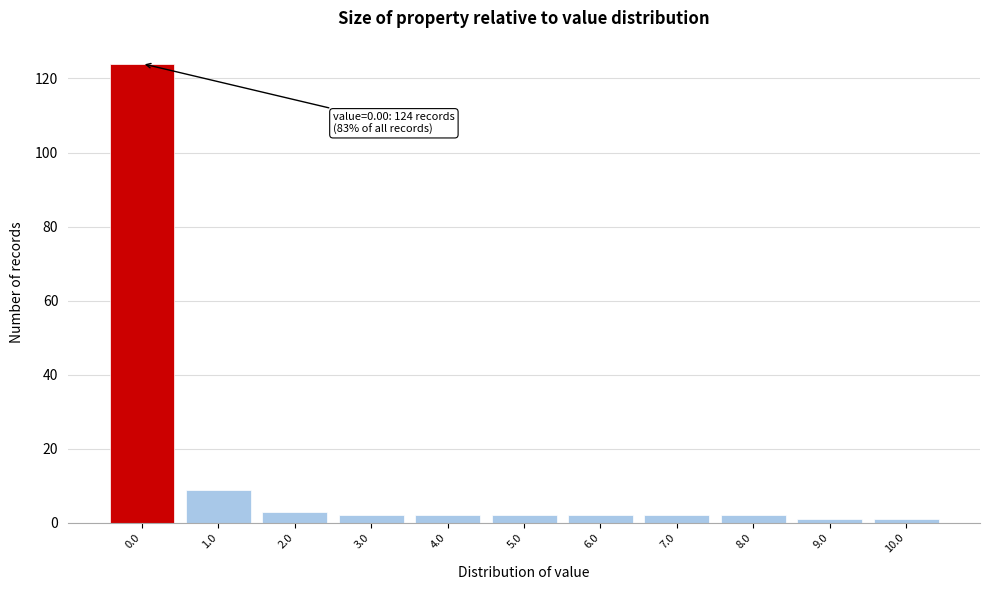

Which range on the x-axis has the tallest bar?

-0.5 to 0.5